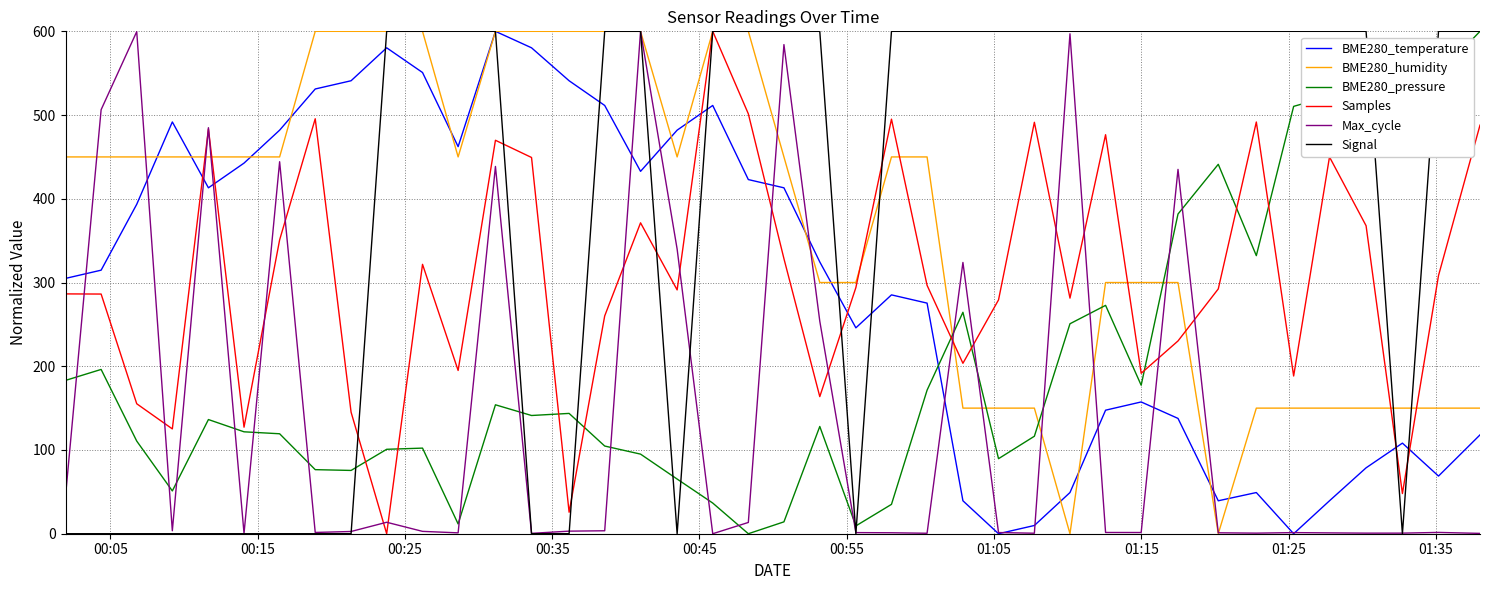

Does the chart have visible grid lines?

Yes